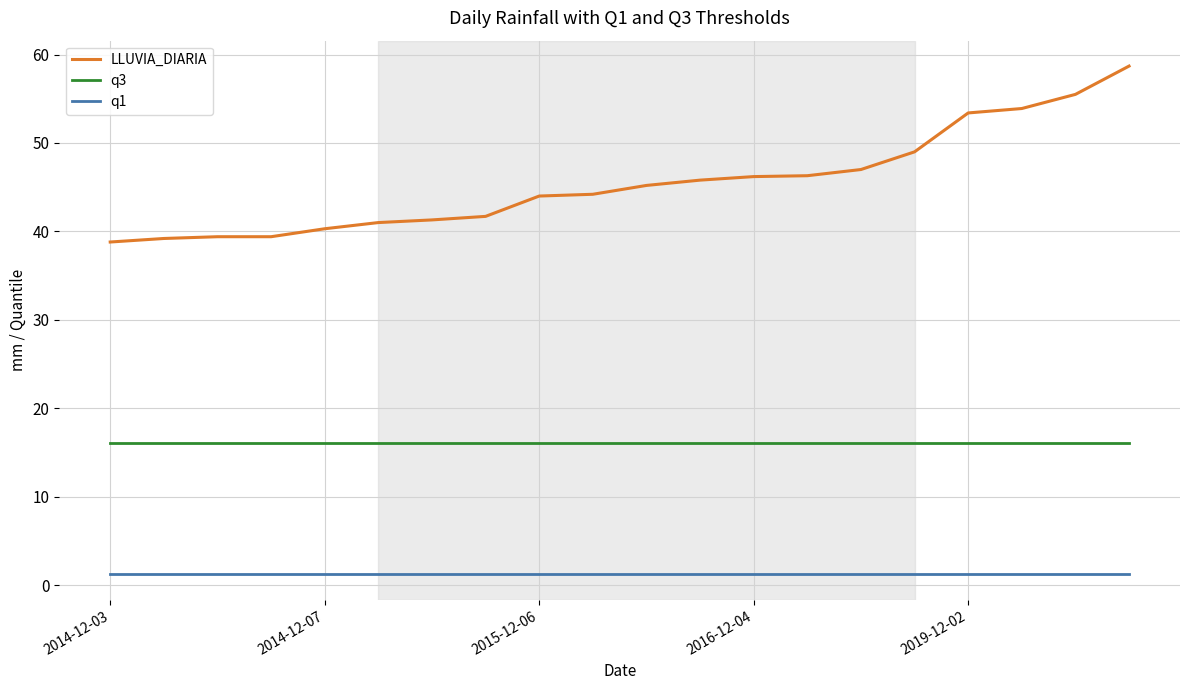

Which series has the largest total across all categories?

LLUVIA_DIARIA